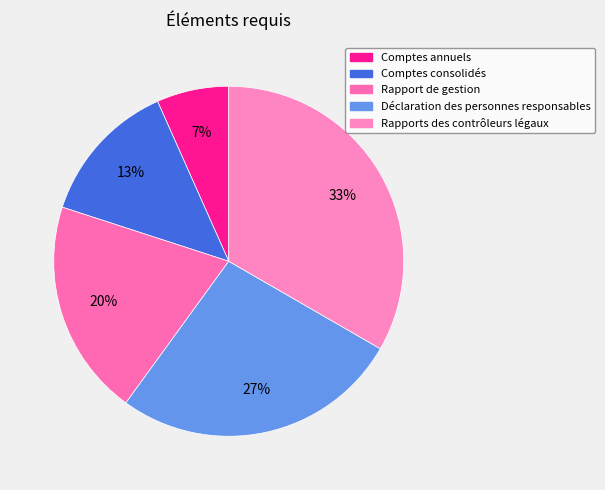

Which slice is the largest?

Rapports des contrôleurs légaux